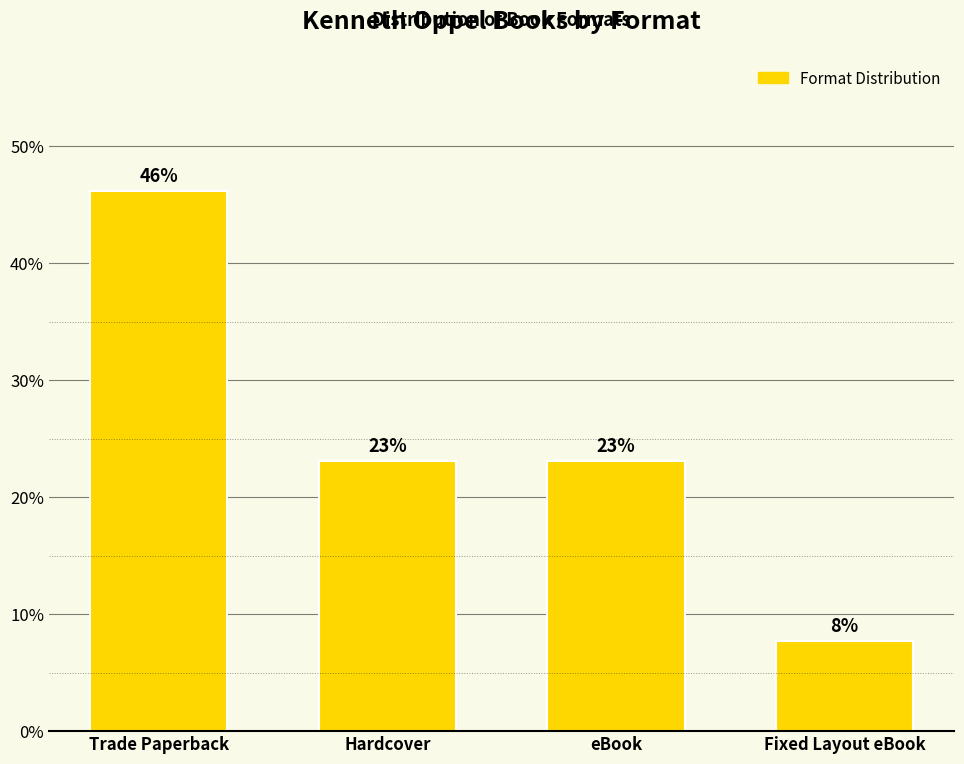

What is the change in value from Hardcover to Fixed Layout eBook?

-15.4